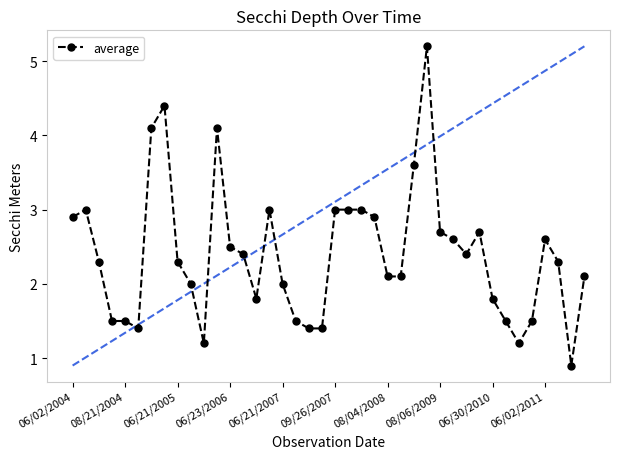

What is the sum of all values?

95.9